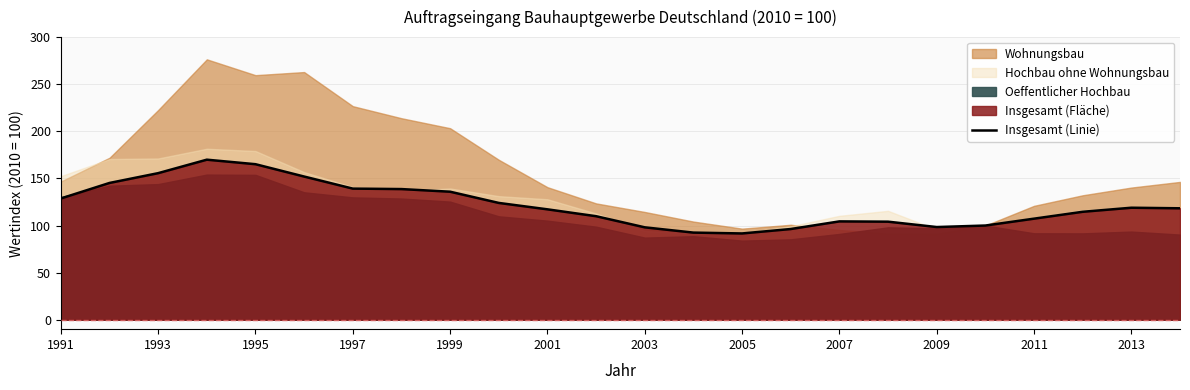

Where is the first local minimum?

2005